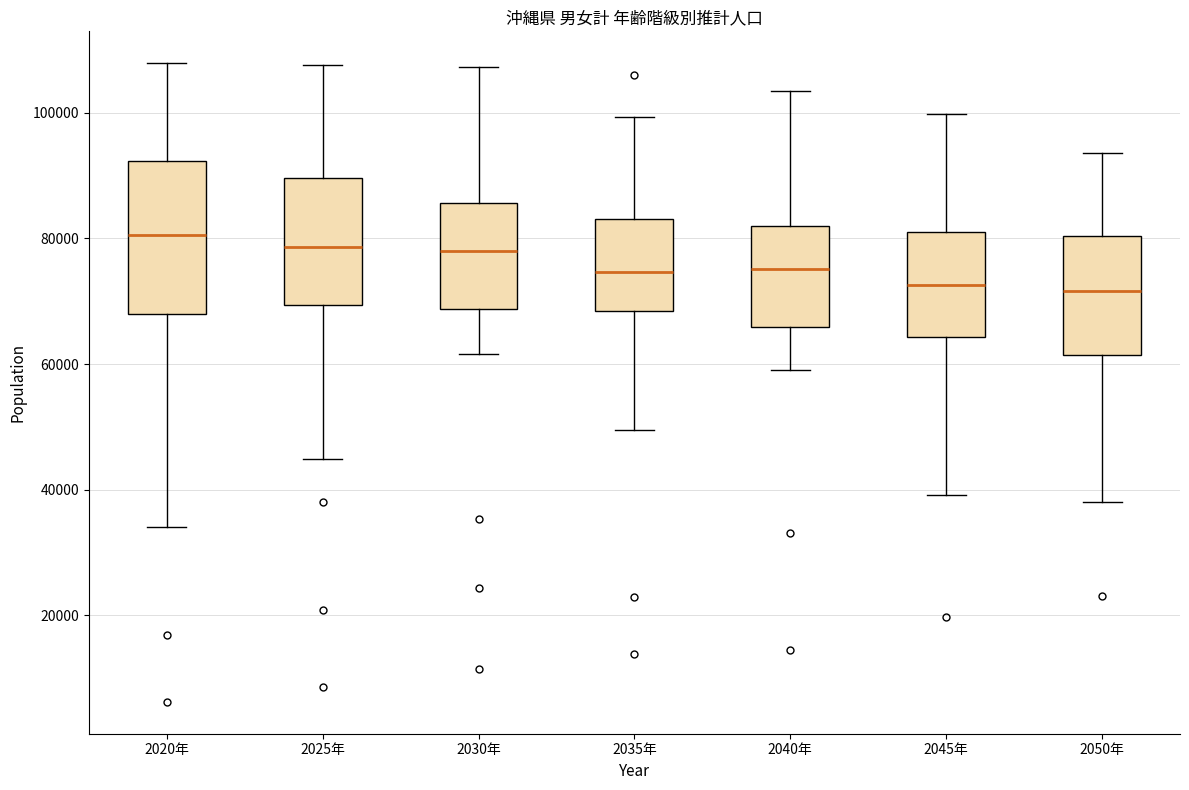

Where does the median line of the box for 2020年 sit on the y-axis? The values are not printed on the chart, so give them approximately, as read against the axis.

80000